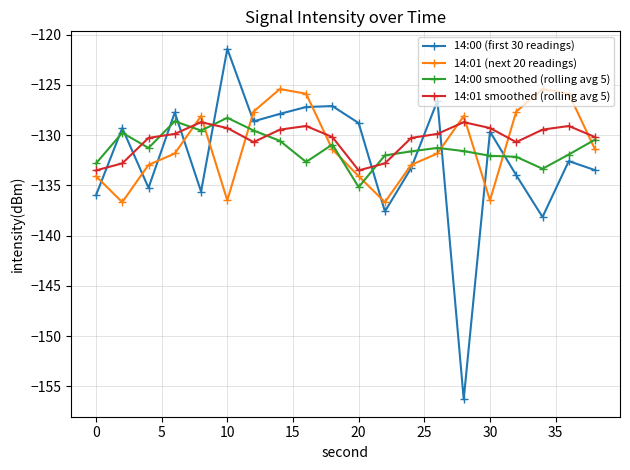

What is the minimum value shown in the chart?

-156.3